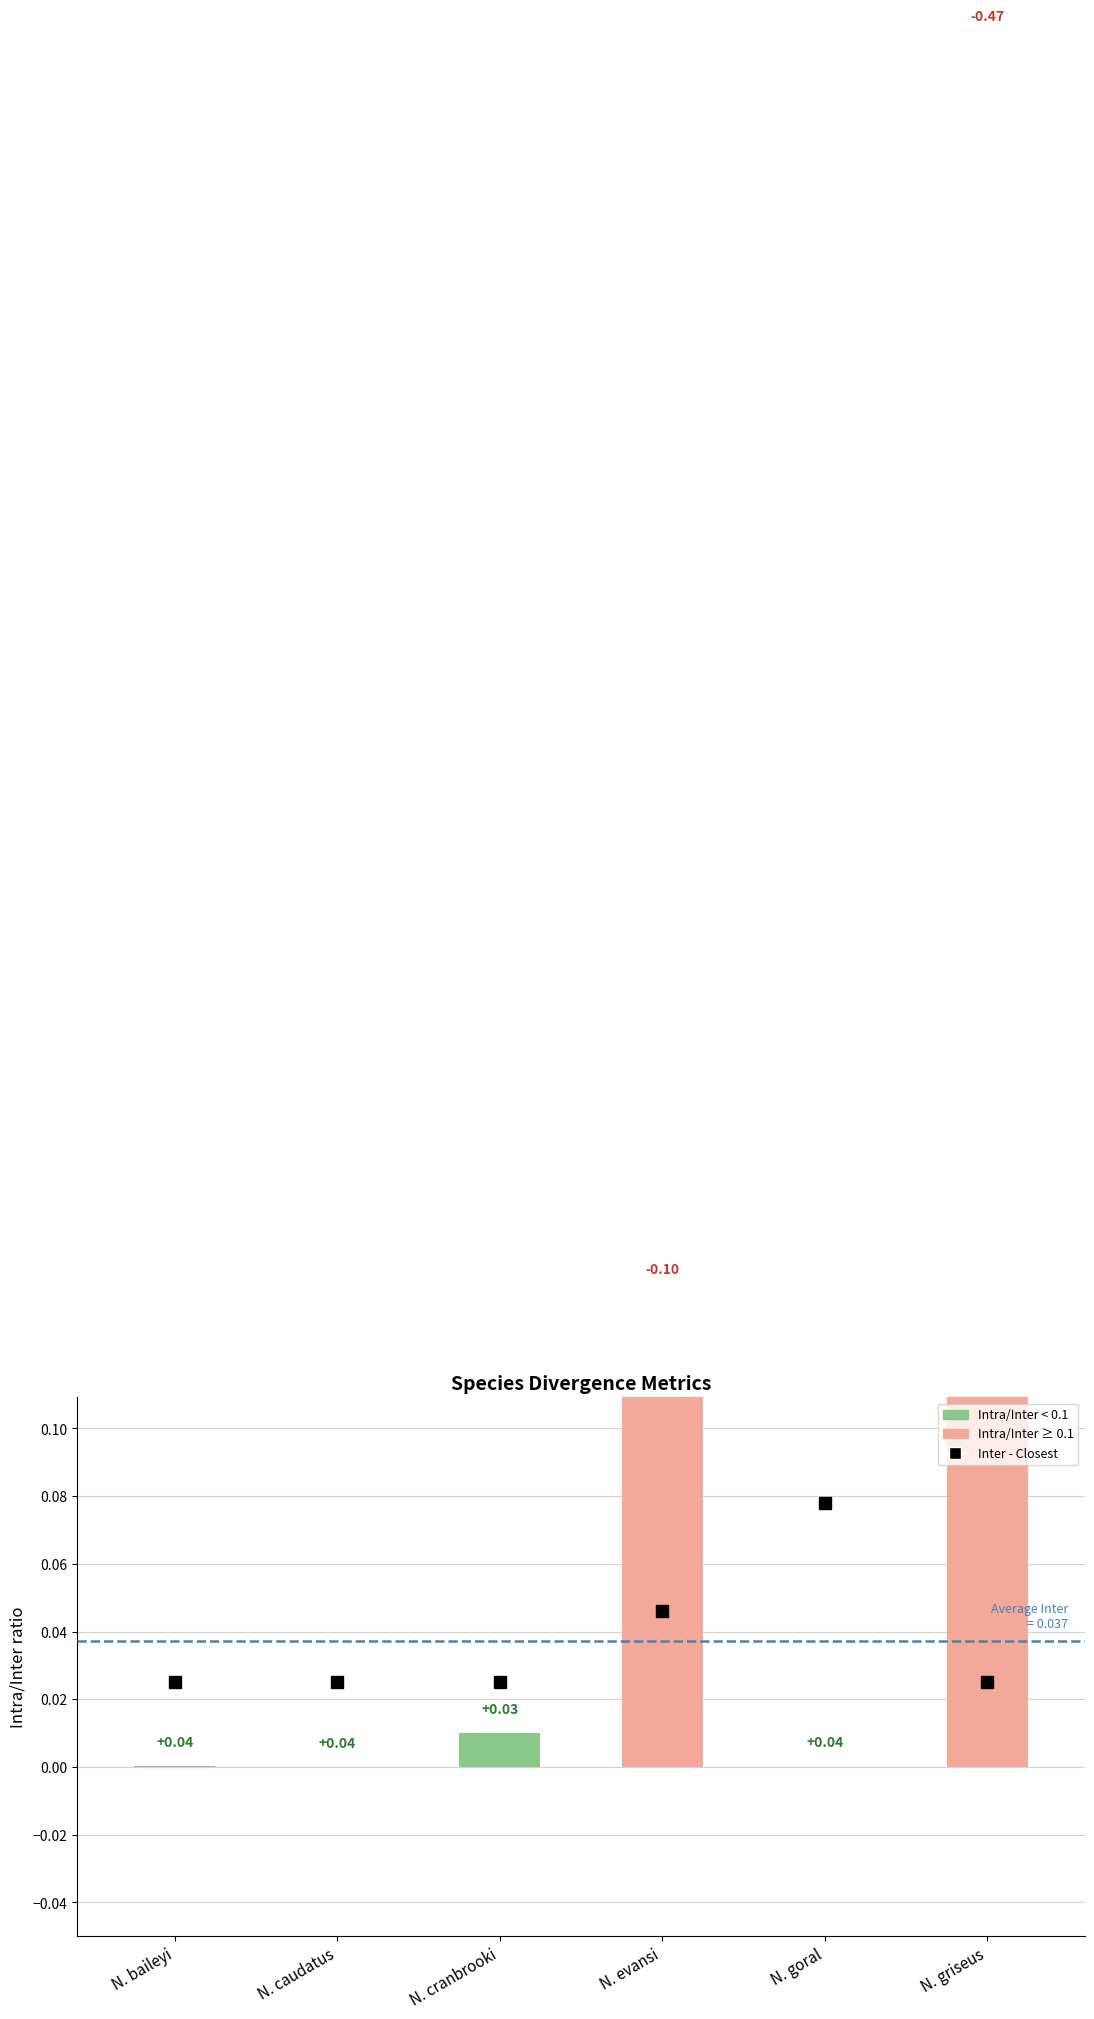

Reading left to right, transcribe all the data shown in this chart.

0.0	0.0	0.0	0.1	0.0	0.5